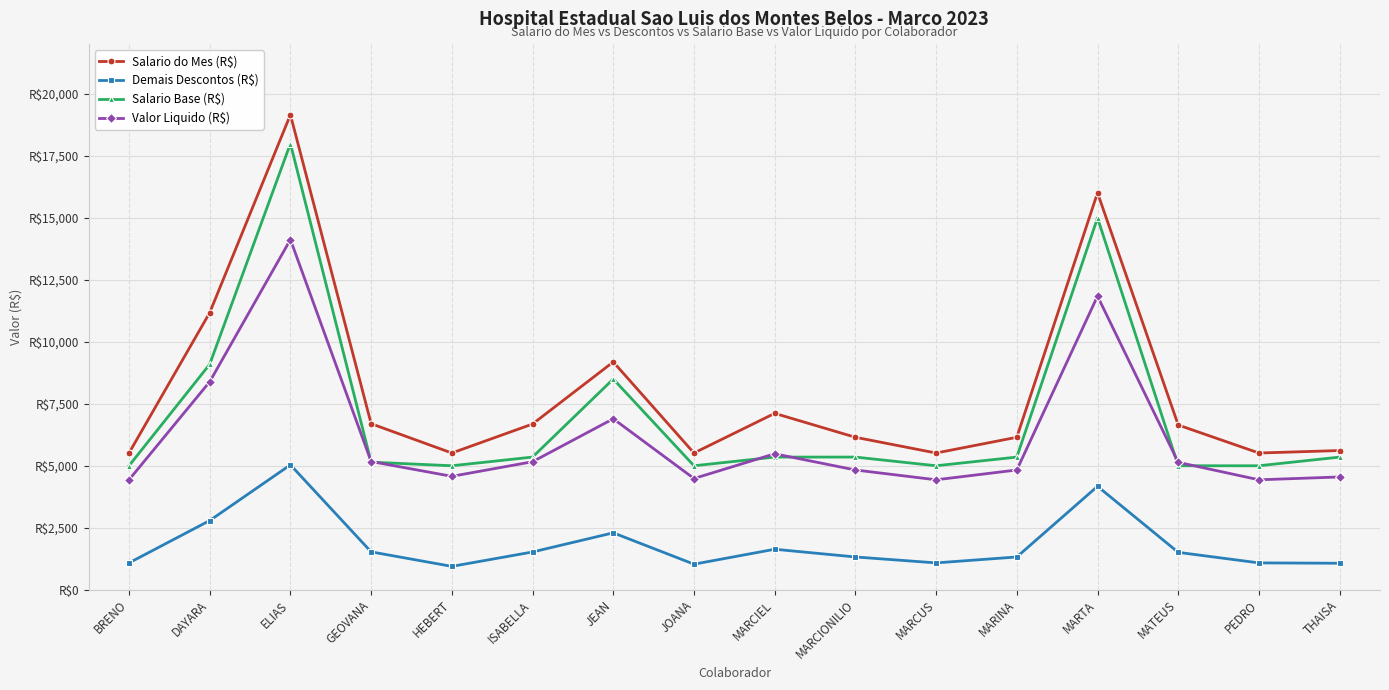

Which has a higher value, HEBERT or ELIAS?

ELIAS